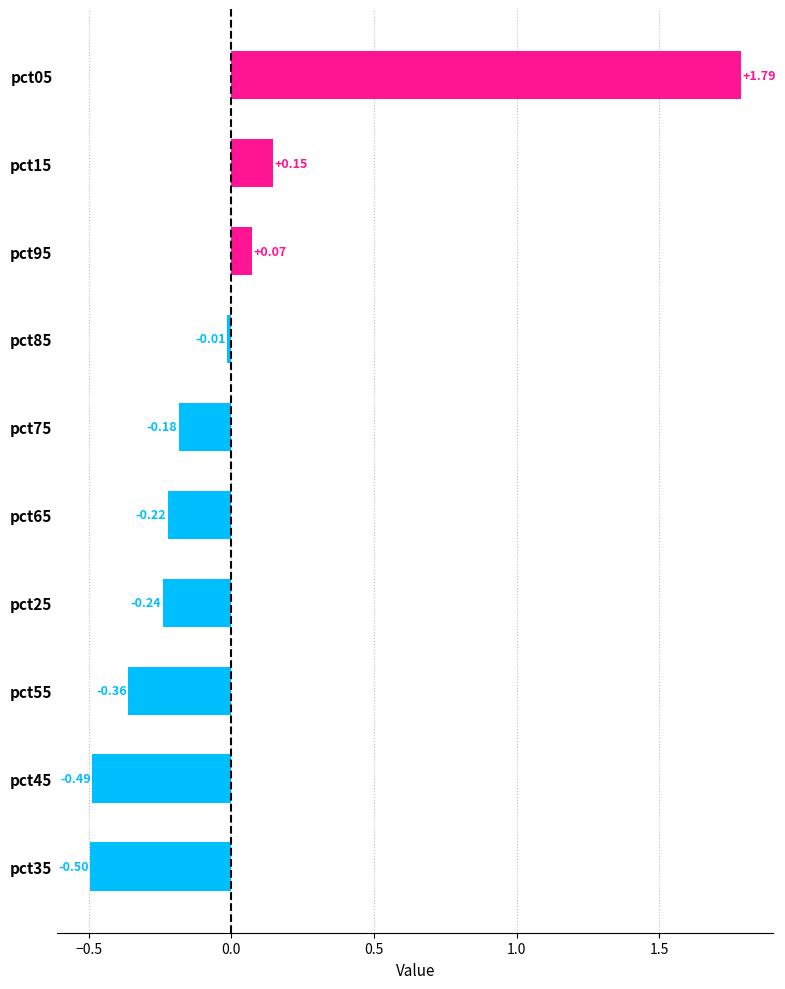

Does the chart contain stacked bars?

No